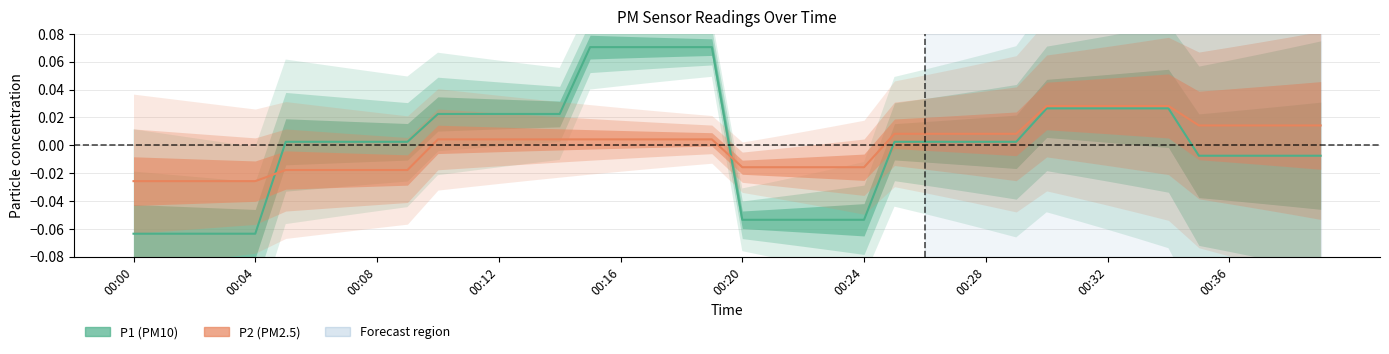

True or false: P1 and P2 intersect in this chart.

True